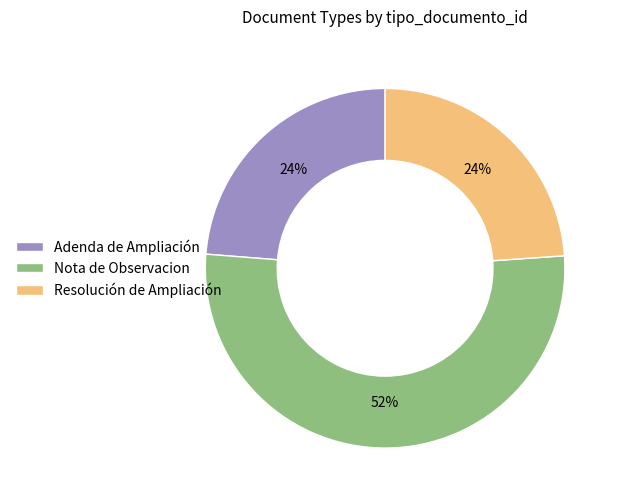

What is the largest slice in the pie chart?

Nota de Observacion